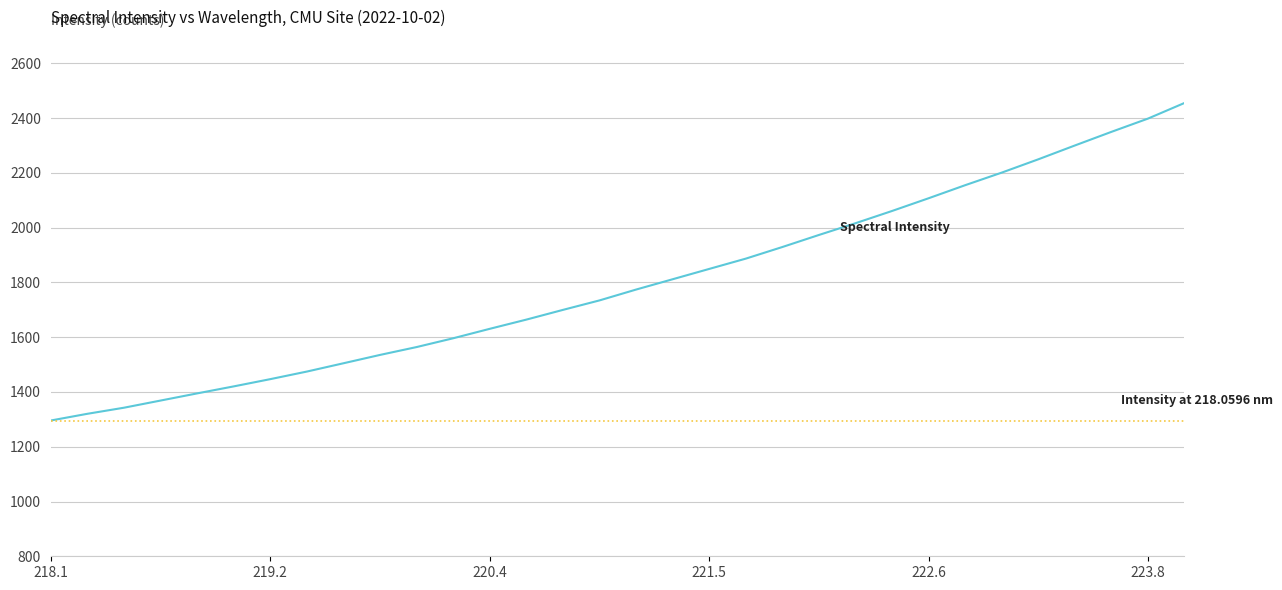

The value at 220.7354 is 639.9. True or false?

False